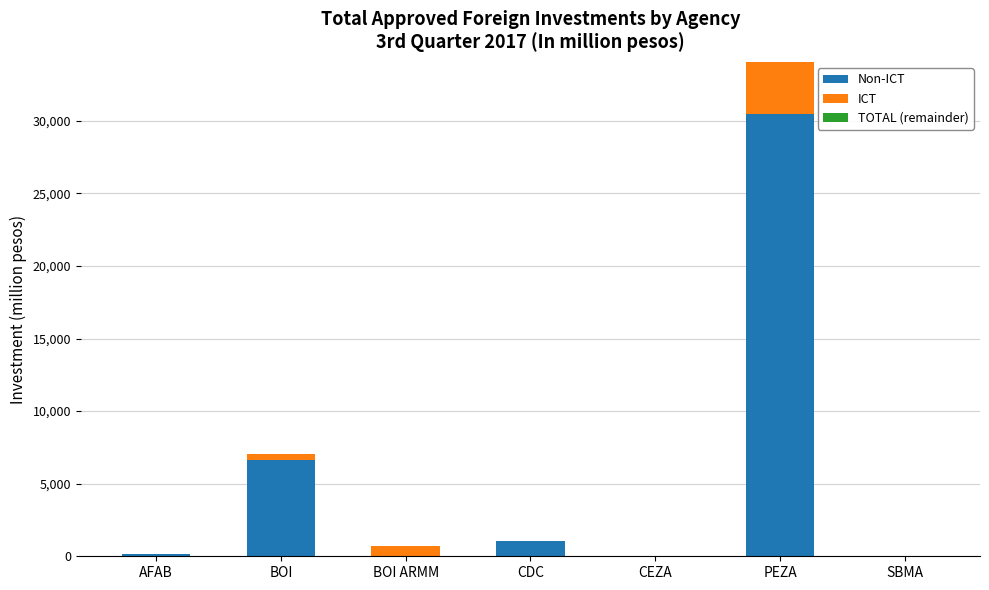

At which category is the sum across all series the highest?

PEZA